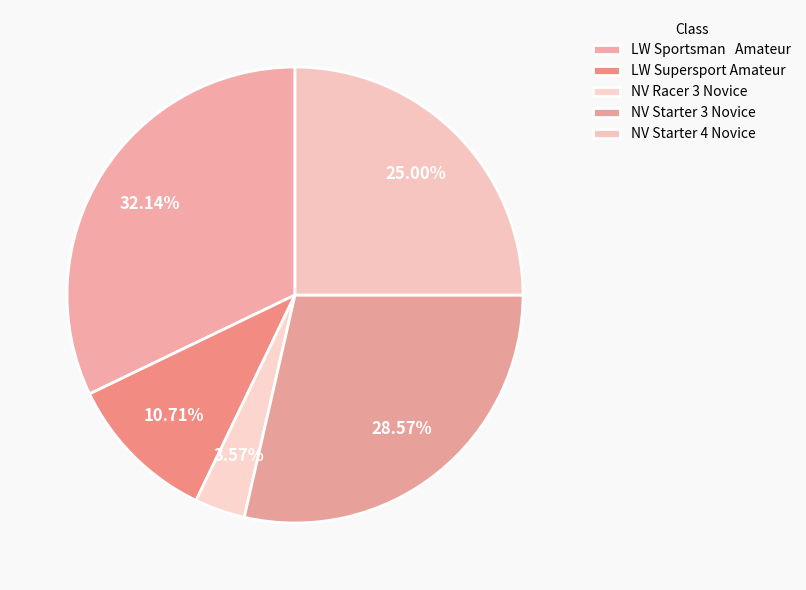

Which category has the smallest portion of the pie?

NV Racer 3 Novice